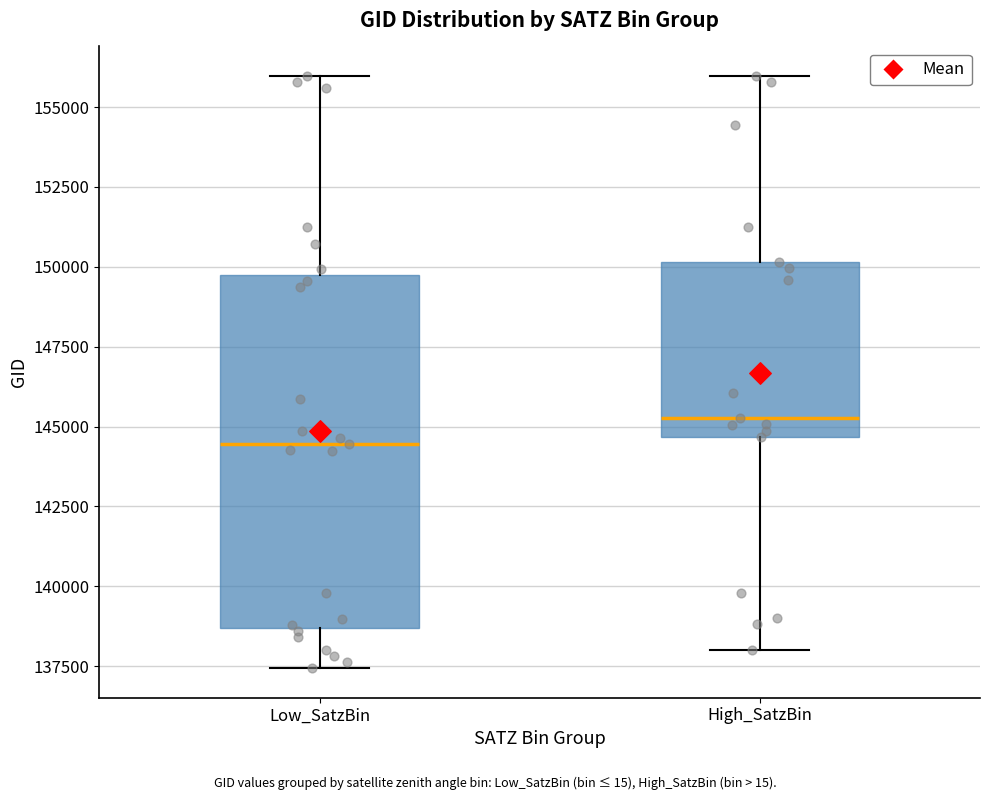

Where is the lower edge of the box for High_SatzBin on the y-axis? The values are not printed on the chart, so give them approximately, as read against the axis.

144500